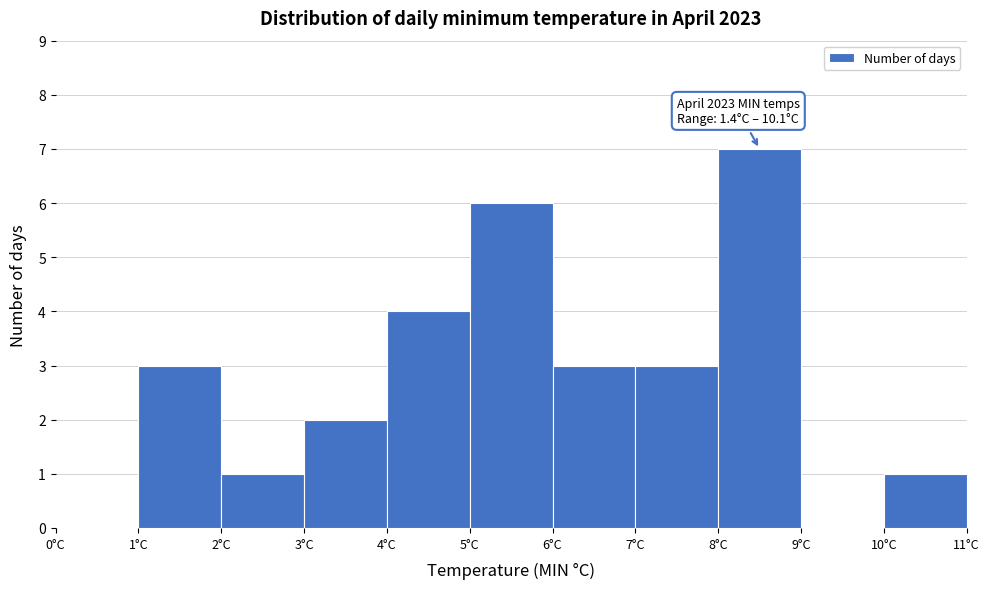

Over which range of the x-axis is the bar tallest?

8 to 9